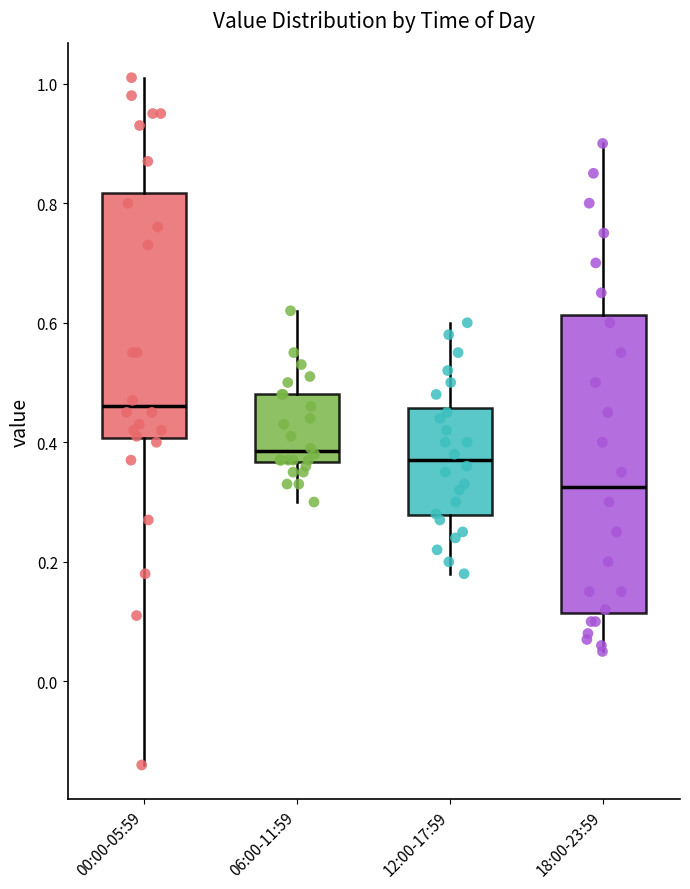

Where does the upper whisker of the box for 18:00-23:59 end on the y-axis? The values are not printed on the chart, so give them approximately, as read against the axis.

0.90